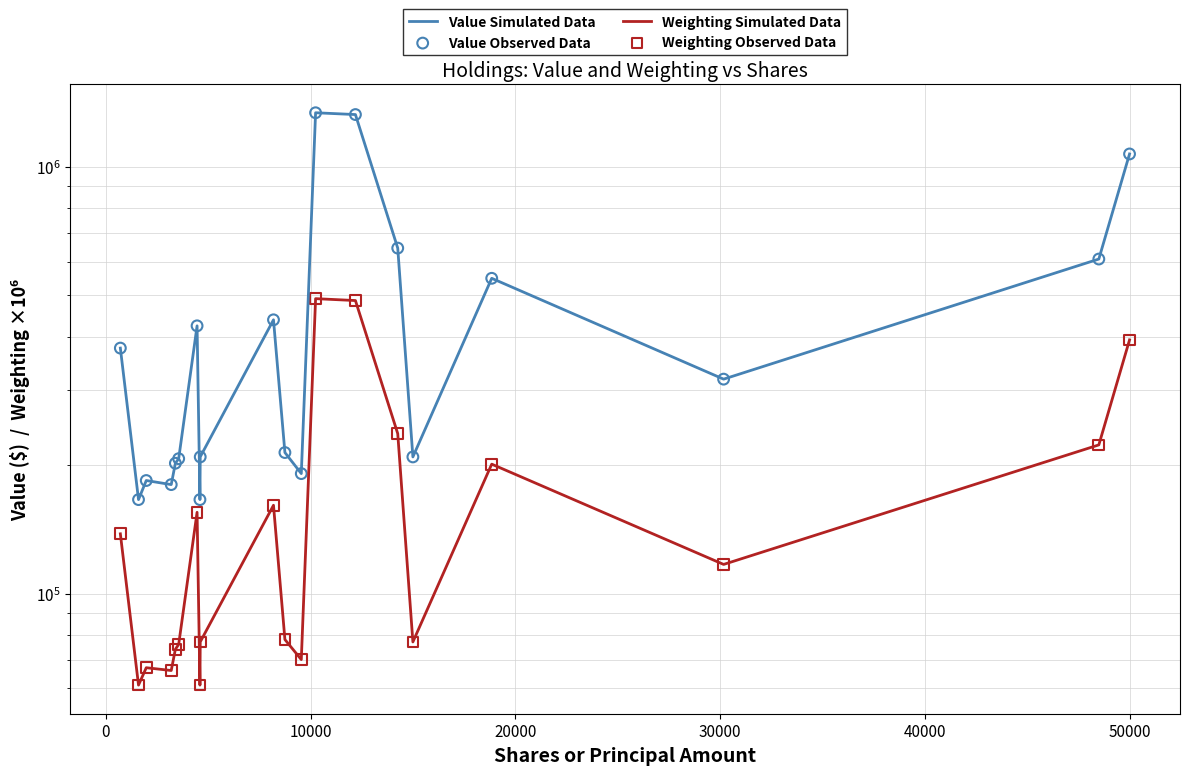

What are all the series names shown in the legend?

Value Simulated Data, Weighting Simulated Data, Value Observed Data, Weighting Observed Data